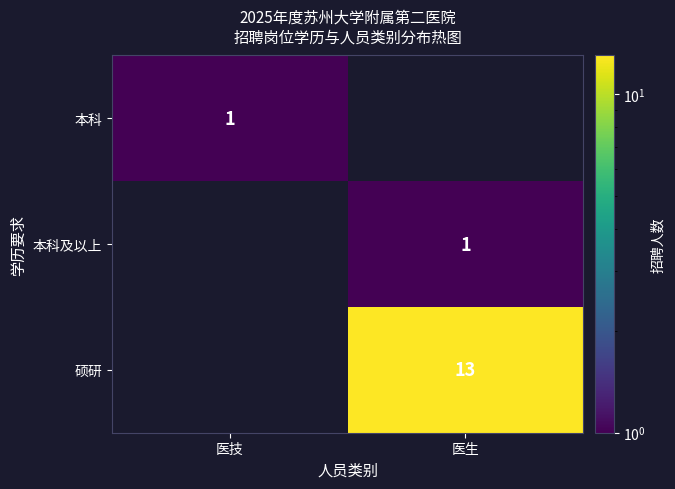

Between 医生 and 医技, which is larger?

医技